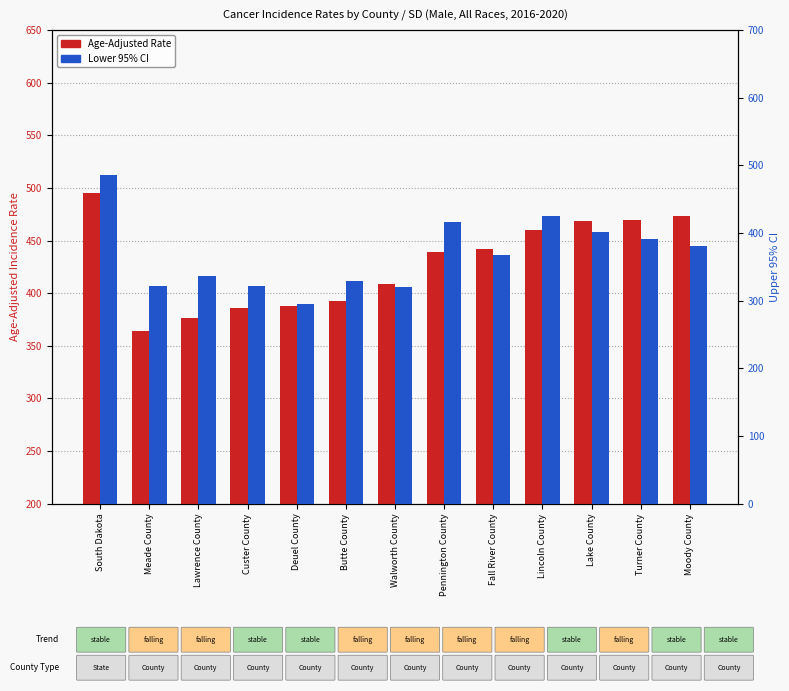

What are all the series names shown in the legend?

Age-Adjusted Rate, Lower 95% CI